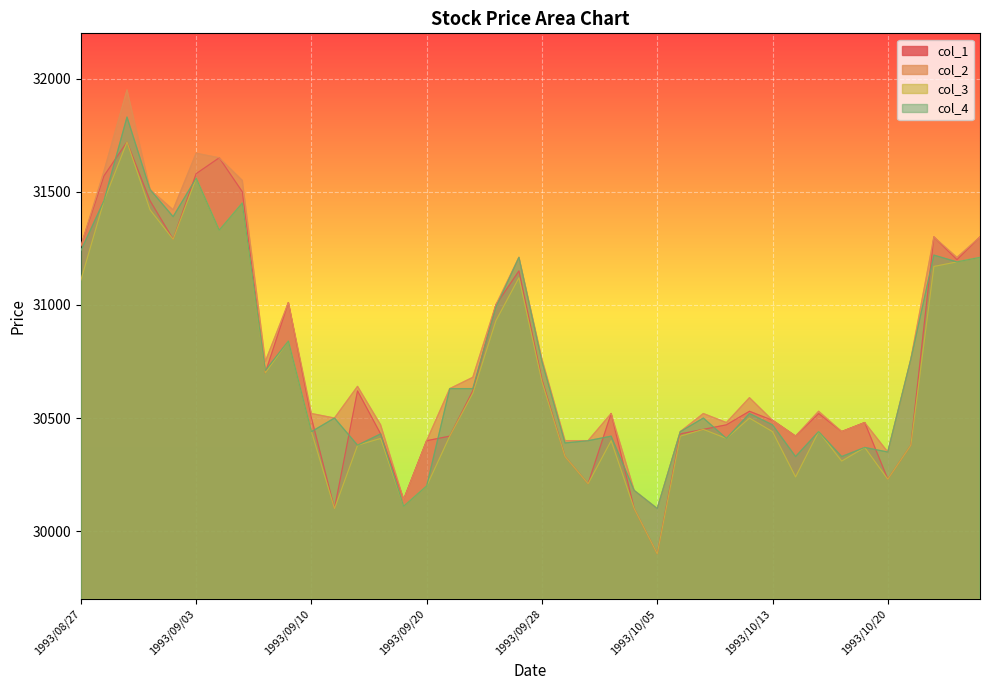

At which category does col_2 reach its first local valley?

1993/09/02